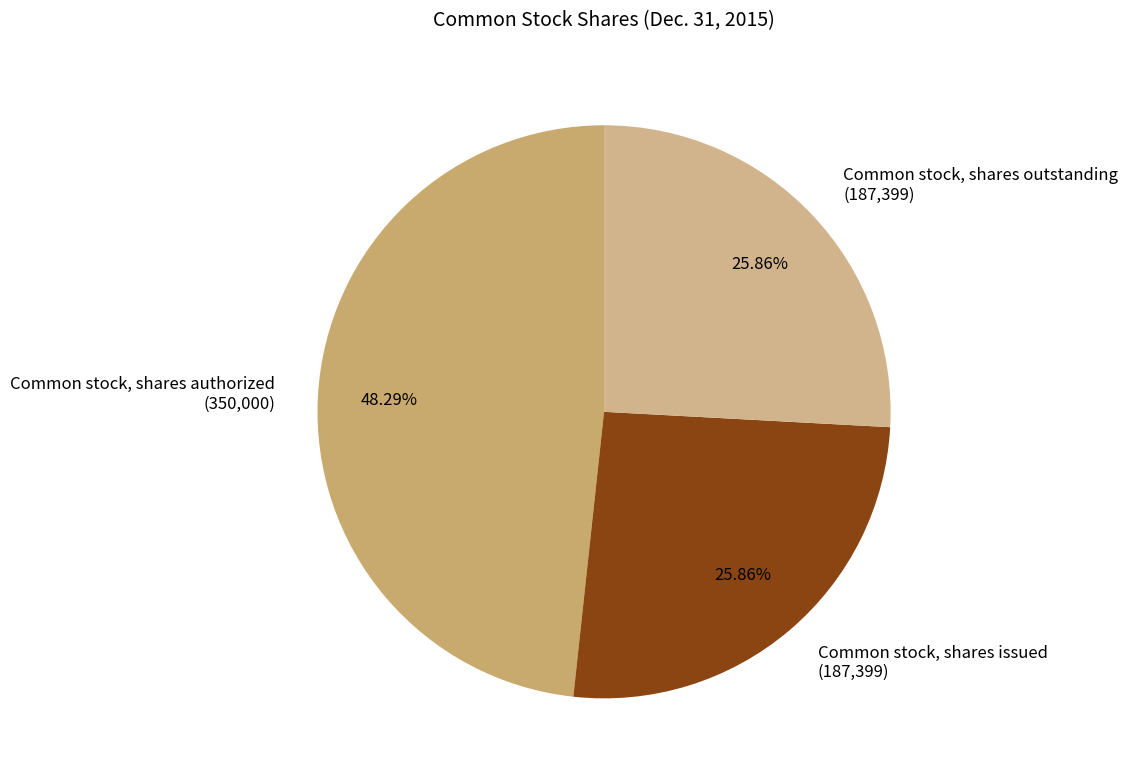

Does Common stock, shares authorized represent more than half of the total?

No